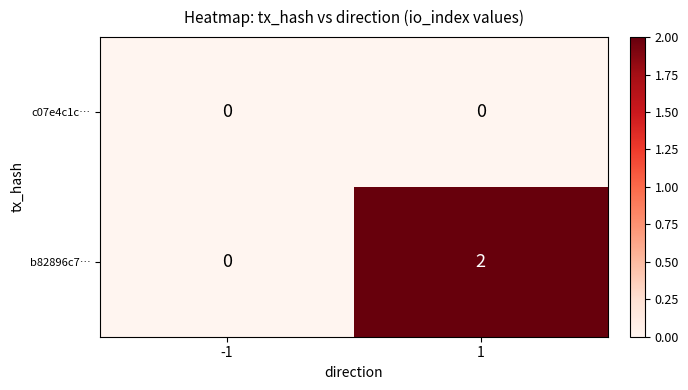

True or false: b82896c7… has a value of -1 at -1.

False